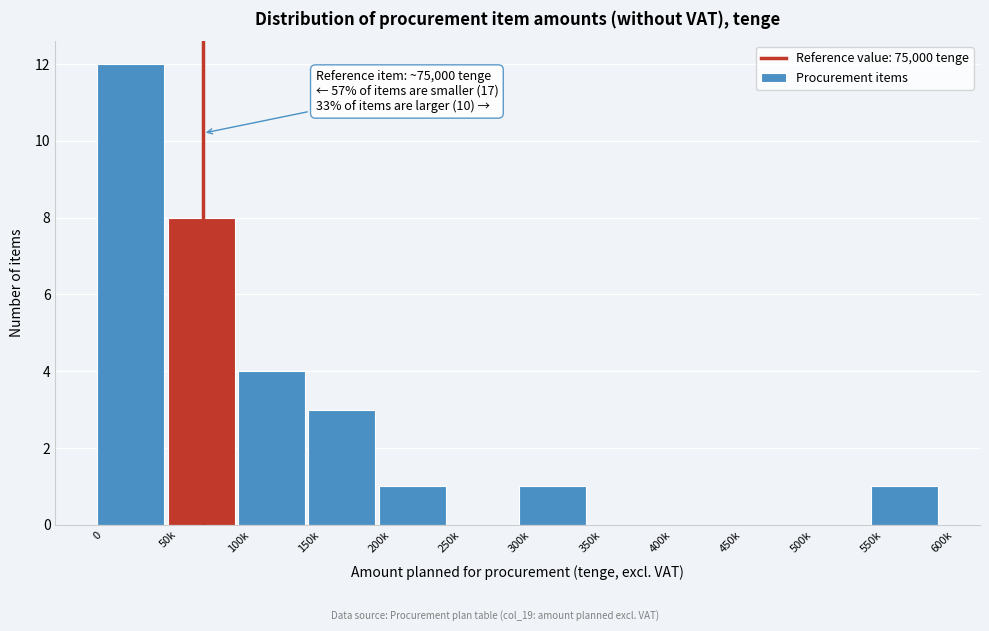

Reading left to right, what are all the values shown in this chart?

0=12	50k=8	100k=4	150k=3	200k=1	250k=0	300k=1	350k=0	400k=0	450k=0	500k=0	550k=1